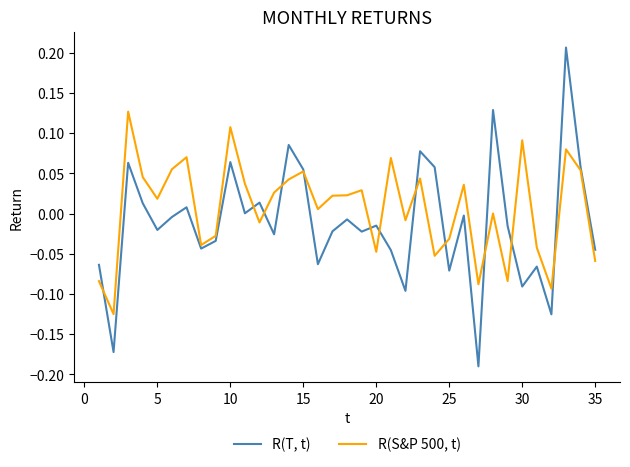

List the series in order of their peak value, lowest first.

R(S&P 500, t), R(T, t)